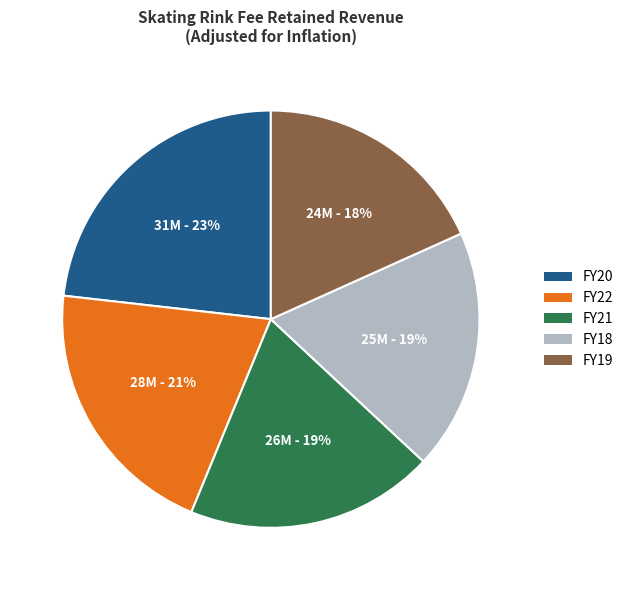

To the nearest percent, what is the average slice percentage?

20%